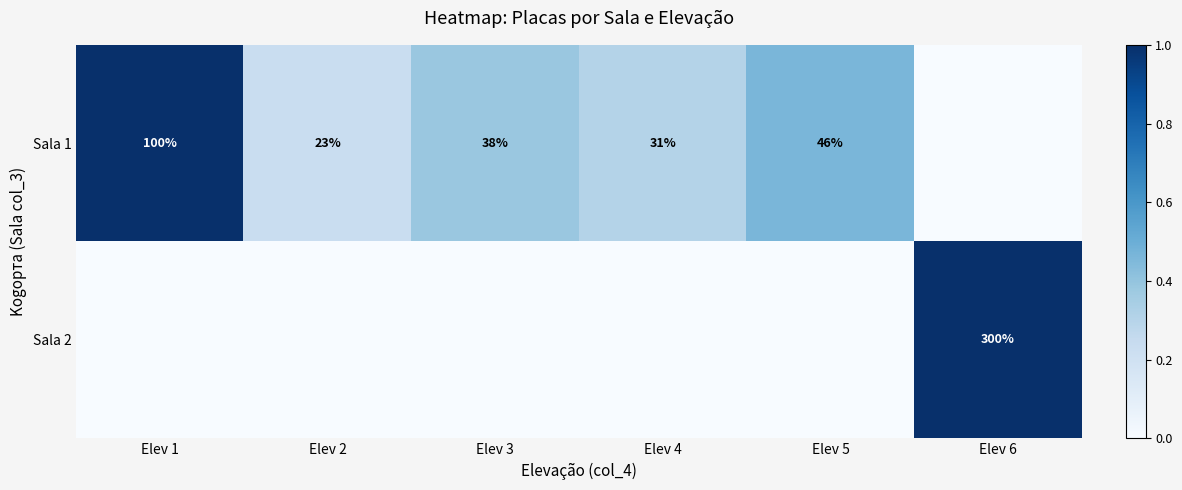

How many data points does each series have?

6